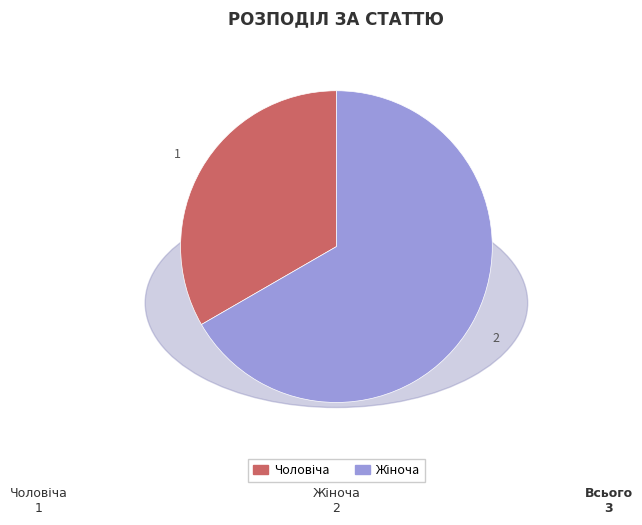

Is there a majority slice in this chart?

Yes